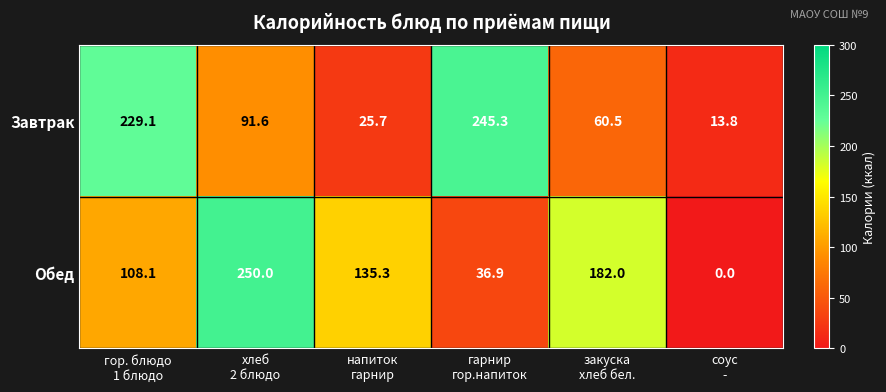

Which series changed the most between хлеб
2 блюдо and соус
-?

Обед